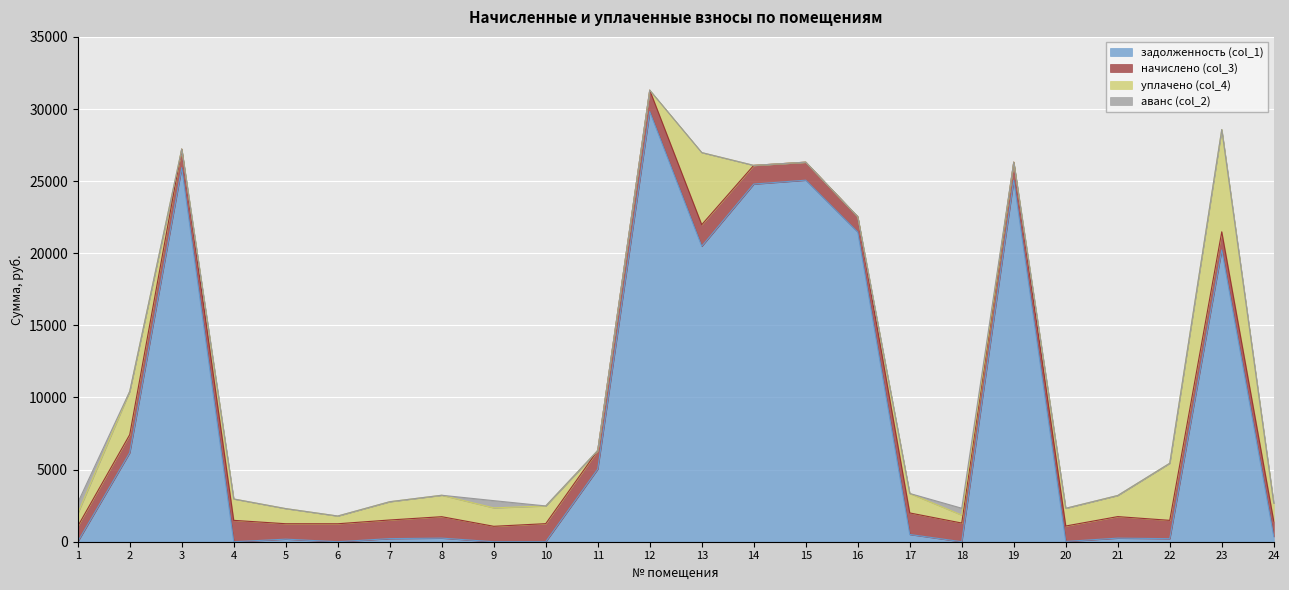

True or false: начислено (col_3) has more than 0 points higher than both neighbors.

True